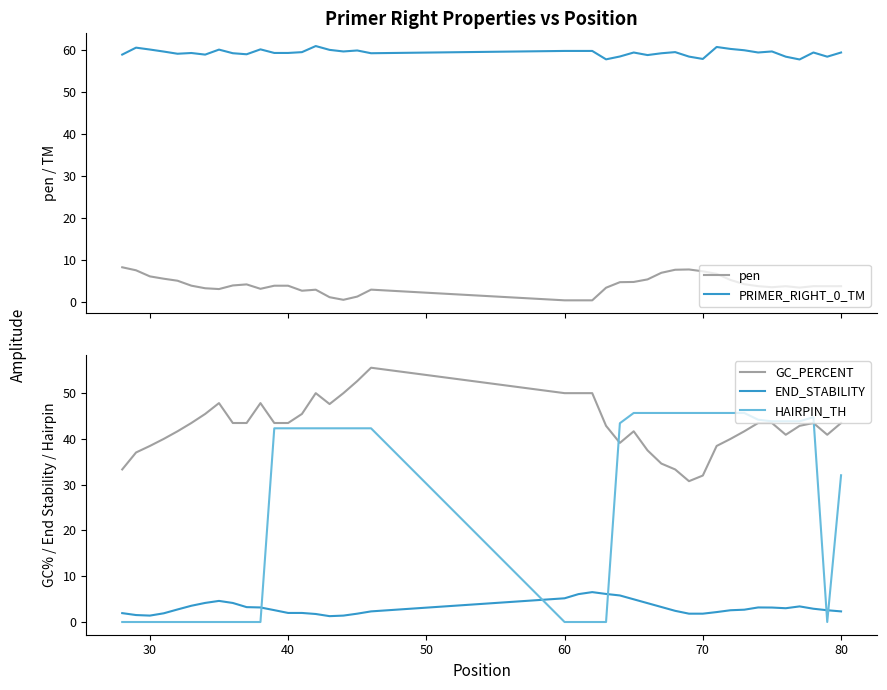

True or false: END_STABILITY has a value of 2.0 at 40.

True